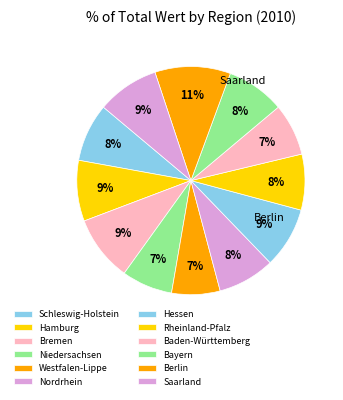

How many slices are in this pie chart?

12